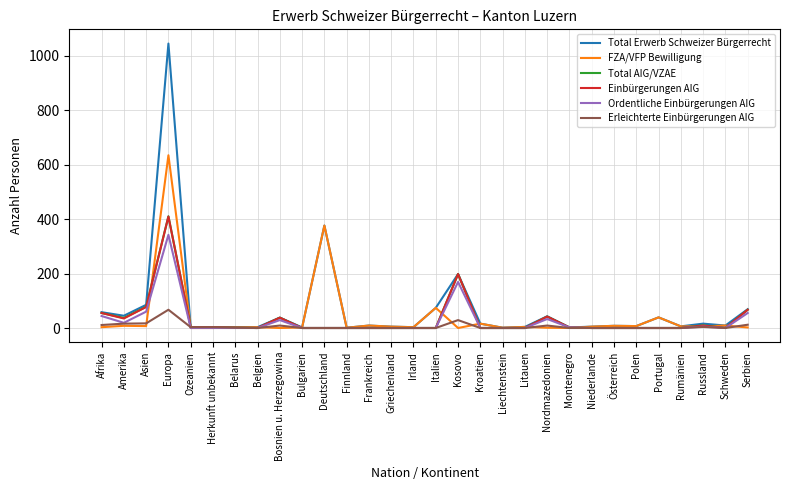

At which label is Ordentliche Einbürgerungen AIG closest to 171?

Kosovo